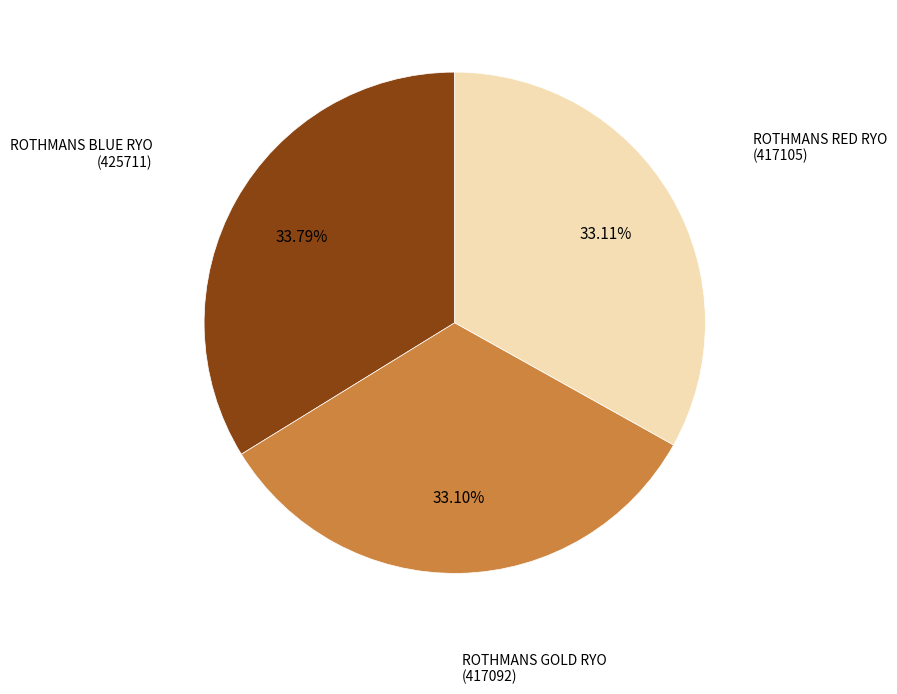

Which category has the biggest portion of the pie?

ROTHMANS BLUE RYO